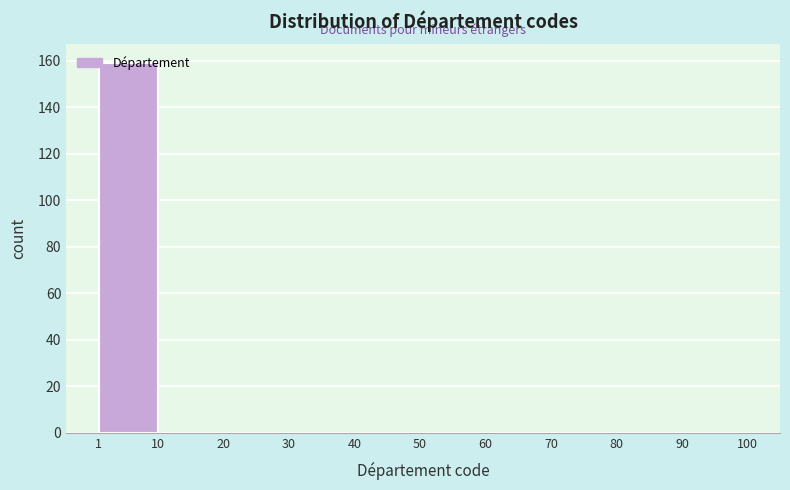

Reading left to right, transcribe this chart: for each bar, give the range it covers on the x-axis and its height. The values are not printed on the chart, so give them approximately, as read against the axis.

1 to 10: 160
10 to 20: 0
20 to 30: 0
30 to 40: 0
40 to 50: 0
50 to 60: 0
60 to 70: 0
70 to 80: 0
80 to 90: 0
90 to 100: 0